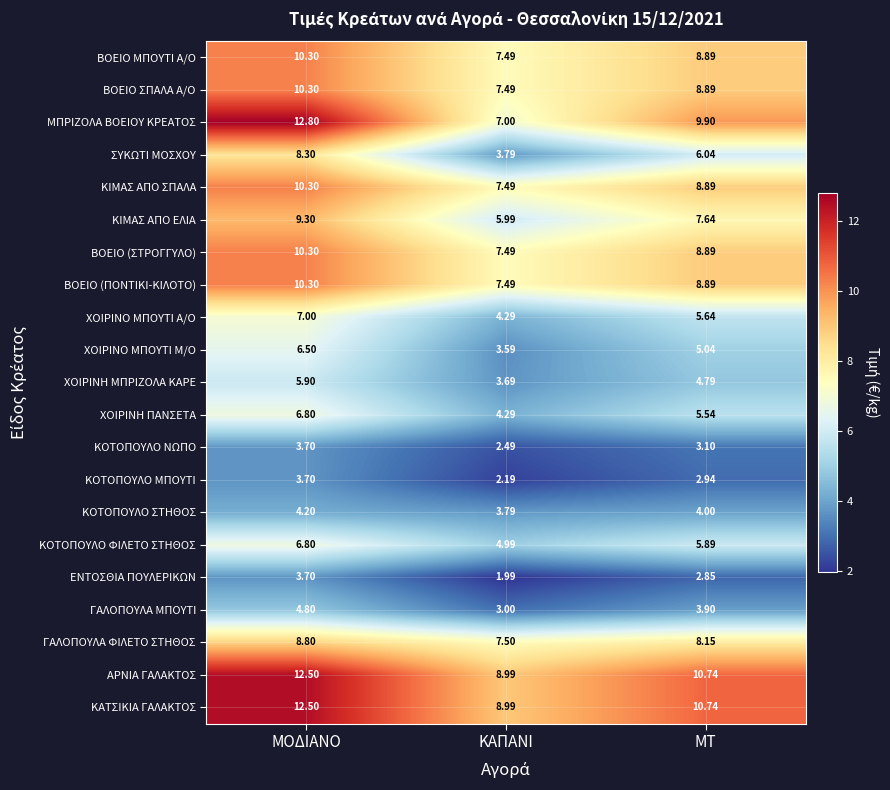

Which category has the highest value in the ΧΟΙΡΙΝΟ ΜΠΟΥΤΙ Μ/Ο series?

ΜΟΔΙΑΝΟ